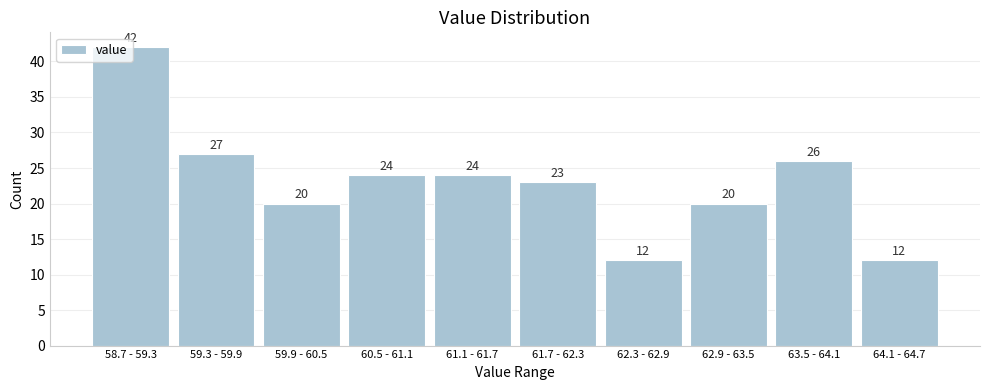

Where is the data nearest to the value 27?

59.3 - 59.9